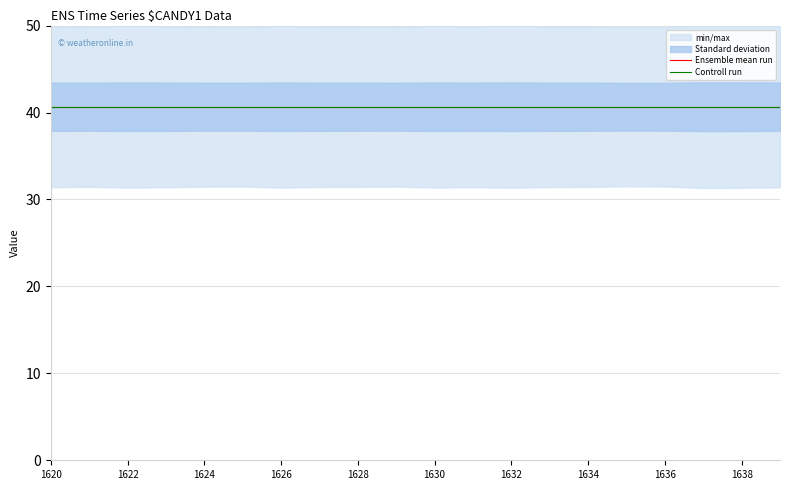

True or false: Controll run and Ensemble mean run cross at least once.

False